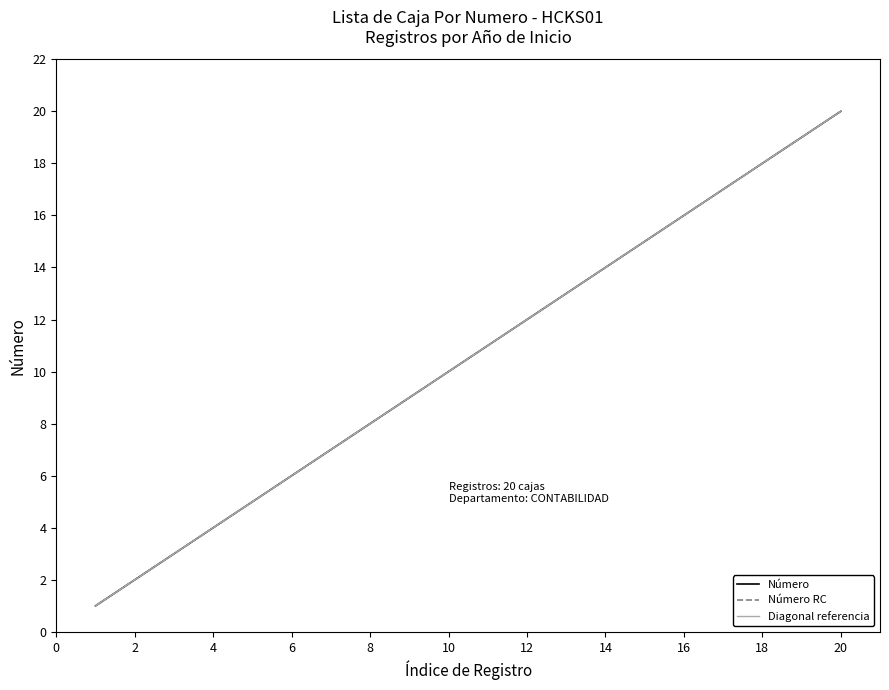

True or false: Número RC and Número cross at least once.

False